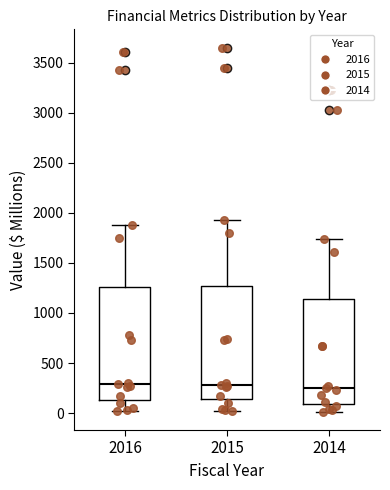

Reading left to right, read every box against the y-axis: the position of its median line, the range the box covers, and the ends of its whiskers. The values are not printed on the chart, so give them approximately, as read against the axis.

2016: median 300, box 150 to 1250, whiskers 0 to 1900
2015: median 300, box 150 to 1250, whiskers 0 to 1950
2014: median 250, box 100 to 1150, whiskers 0 to 1750